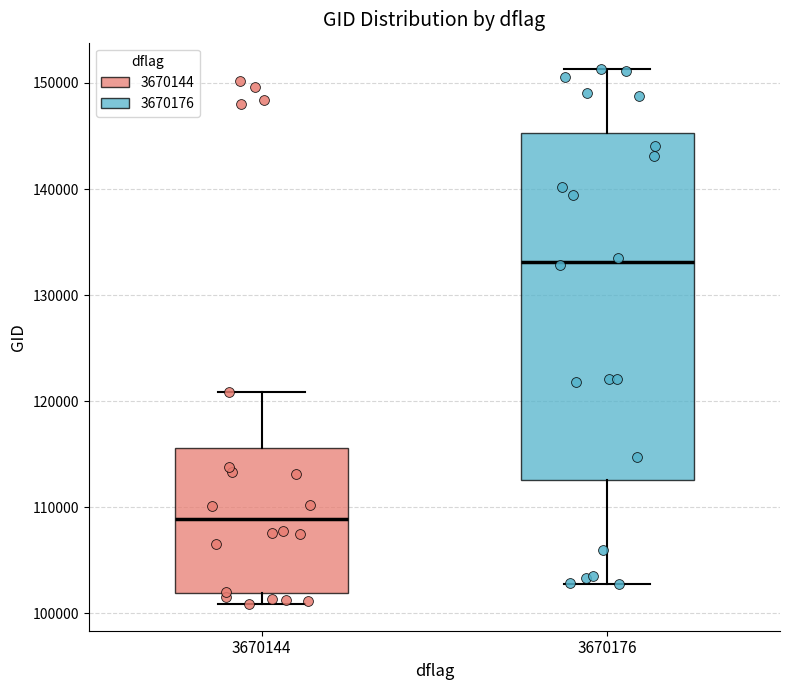

Which box is the tallest, from its lower edge to its upper edge?

3670176